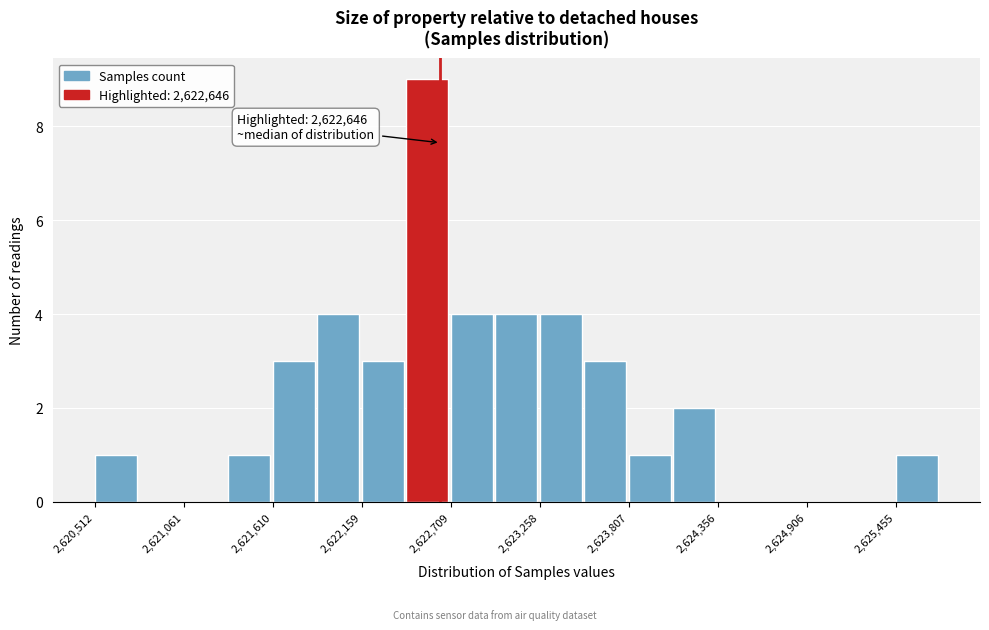

Around what value on the x-axis is the tallest bar? Give the approximate position of its centre, as read against the axis.

2622600